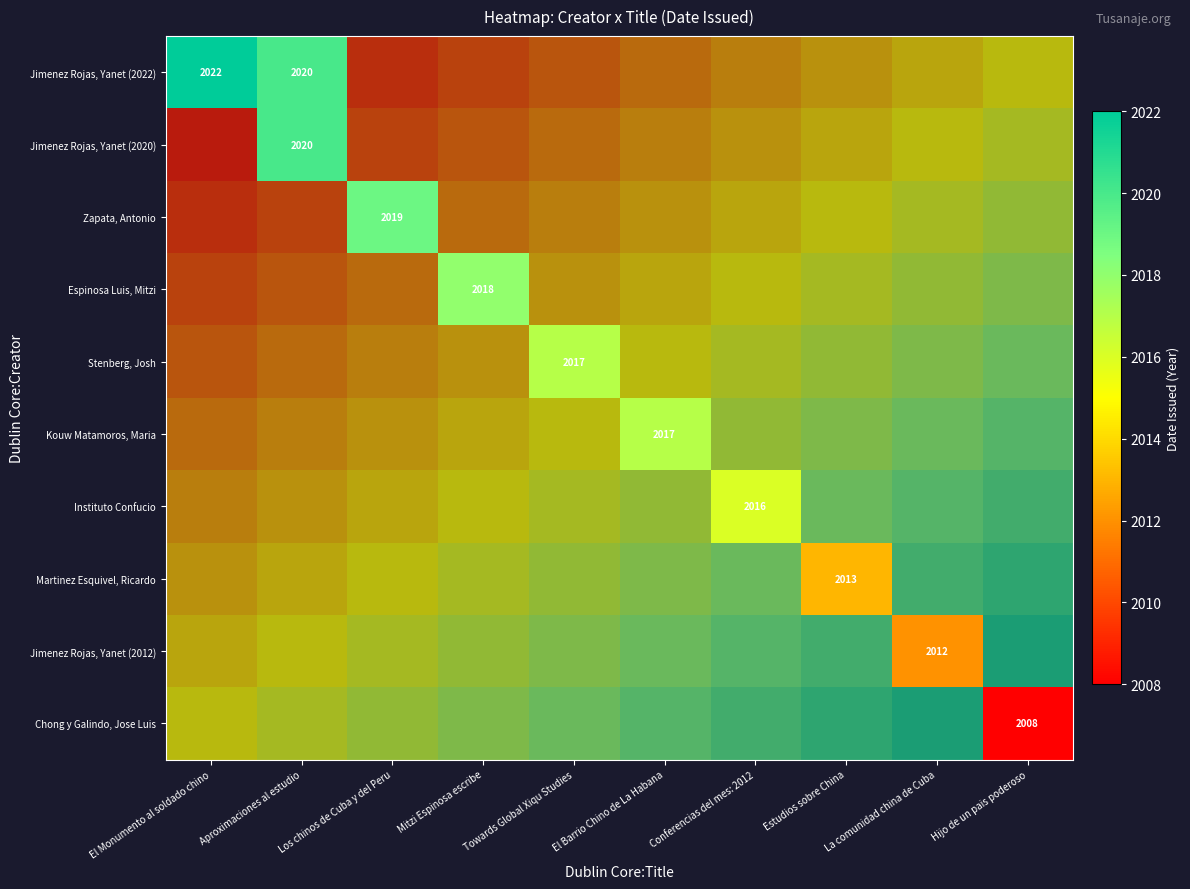

Which series has the largest total across all categories?

Jimenez Rojas, Yanet (2022)